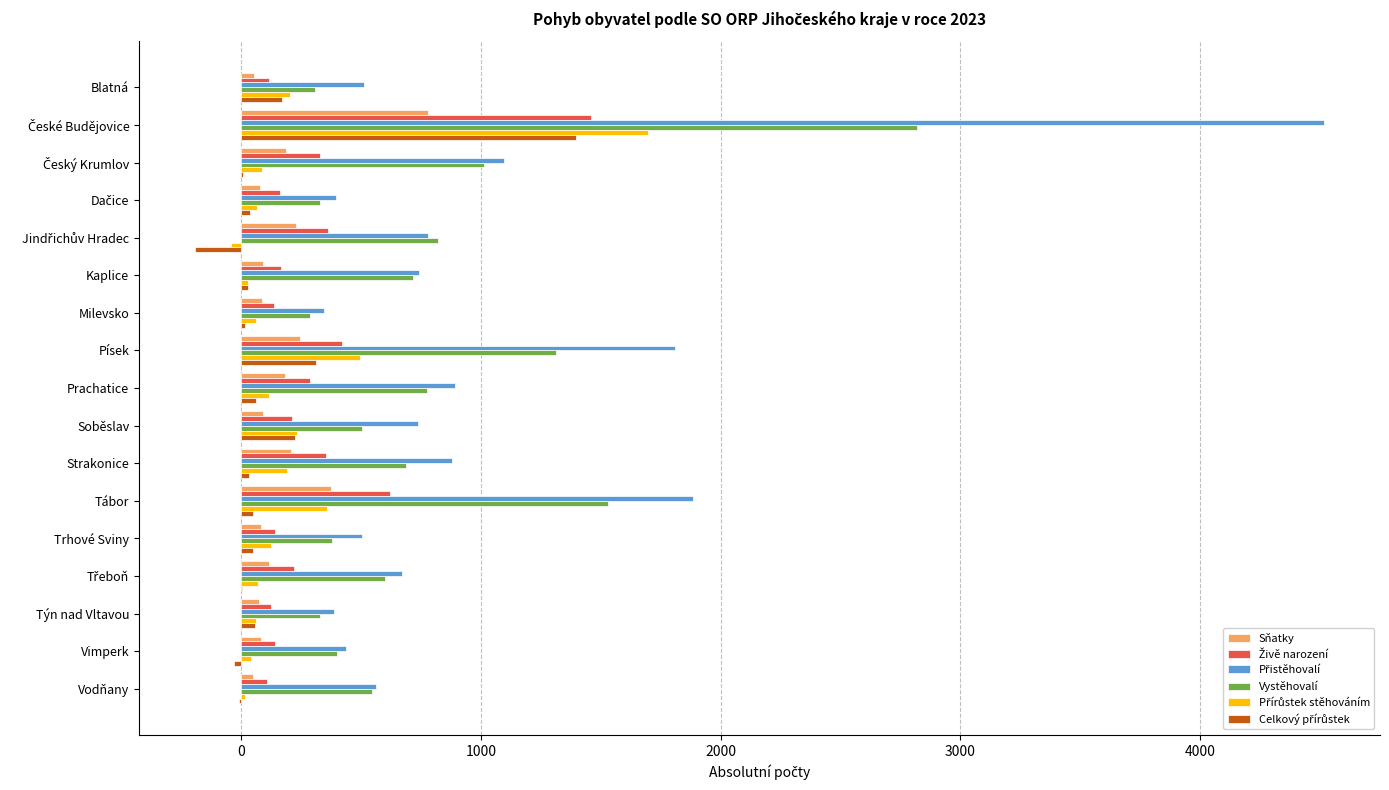

True or false: Sňatky has a value of 177 at Tábor.

False